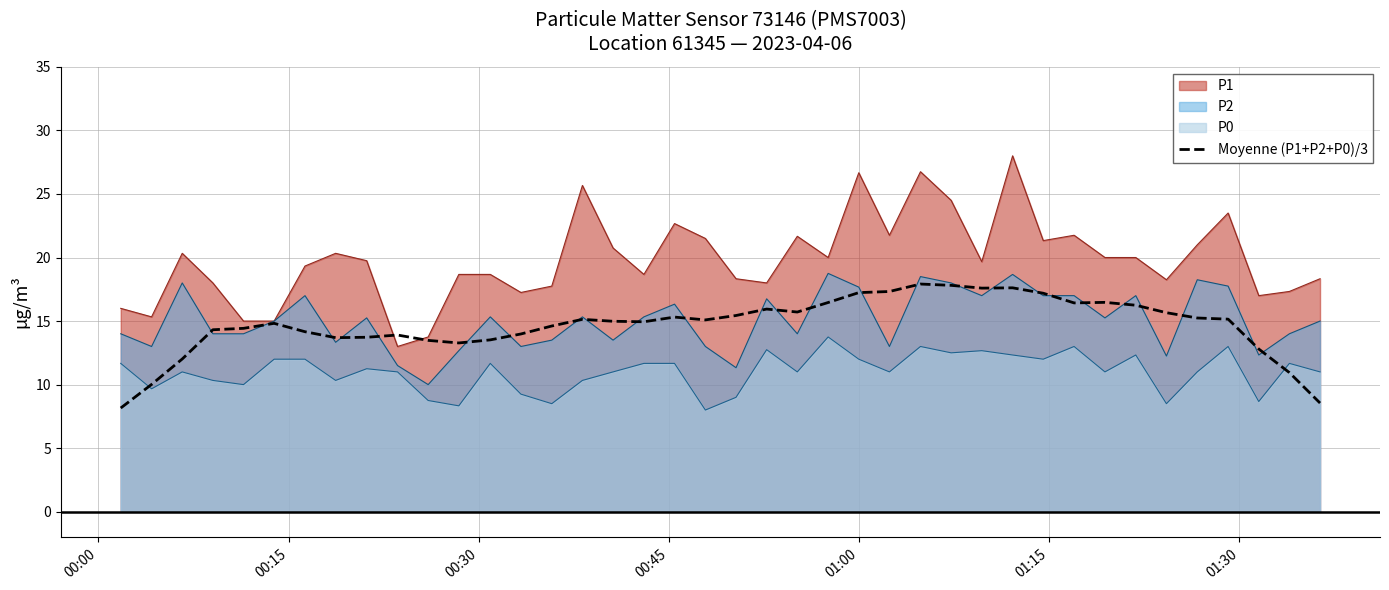

Which series has the widest spread of values?

P1